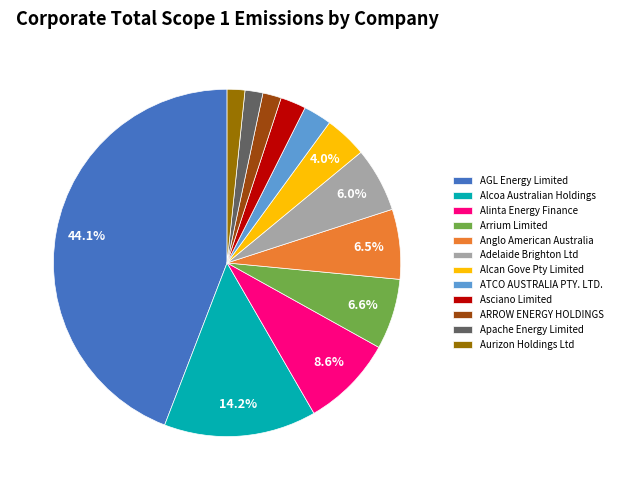

Which category has the biggest portion of the pie?

AGL Energy Limited